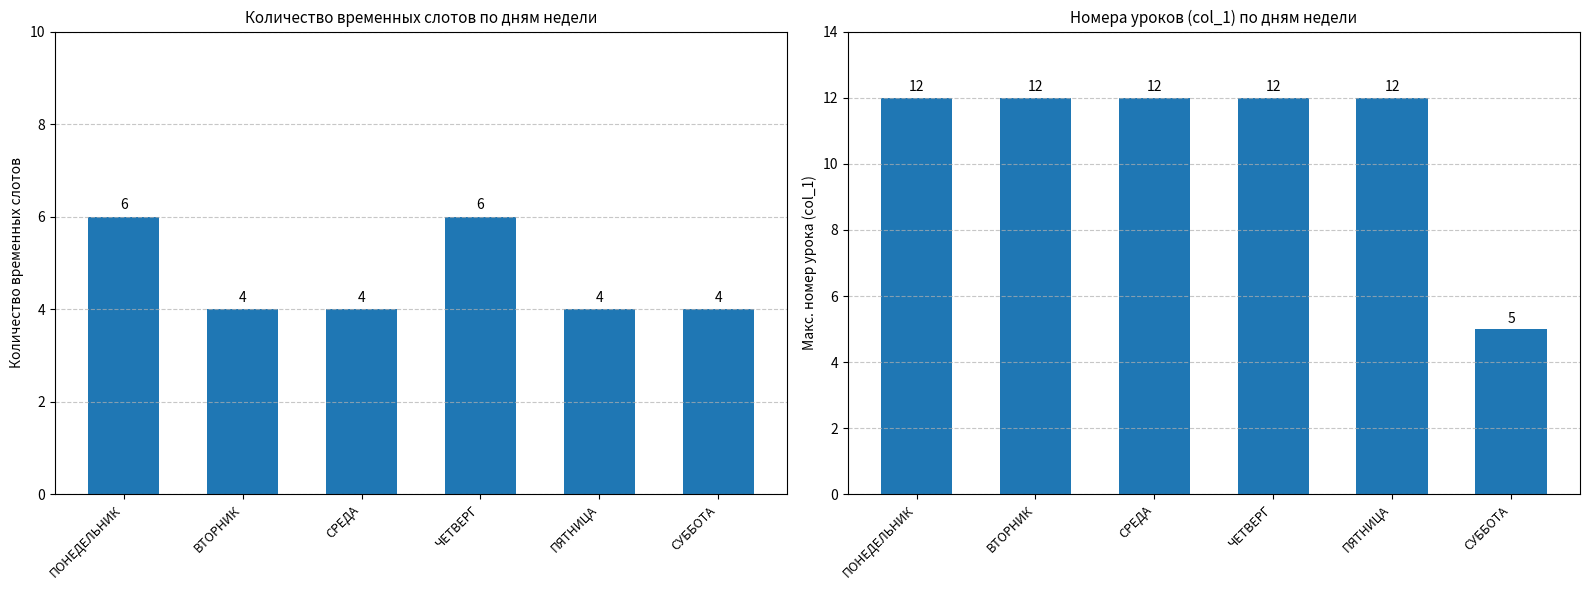

How many values in the Макс. номер урока series are below 12?

1